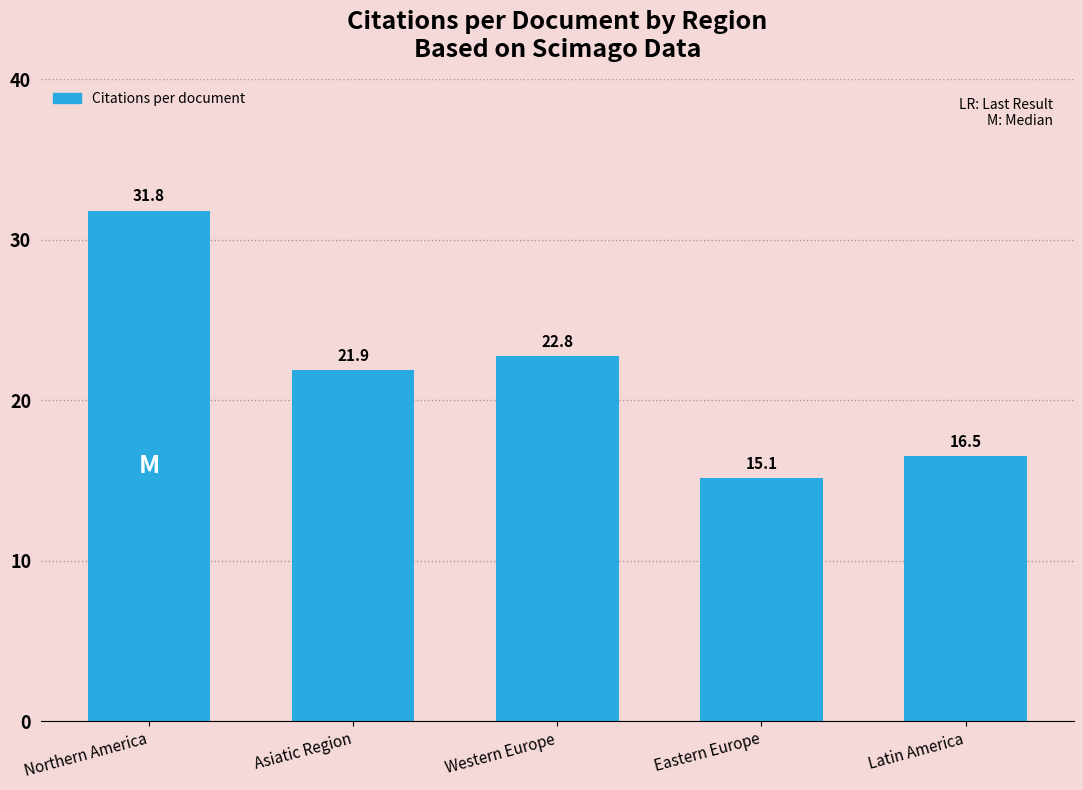

Rank the categories by value from highest to lowest.

Northern America, Western Europe, Asiatic Region, Latin America, Eastern Europe